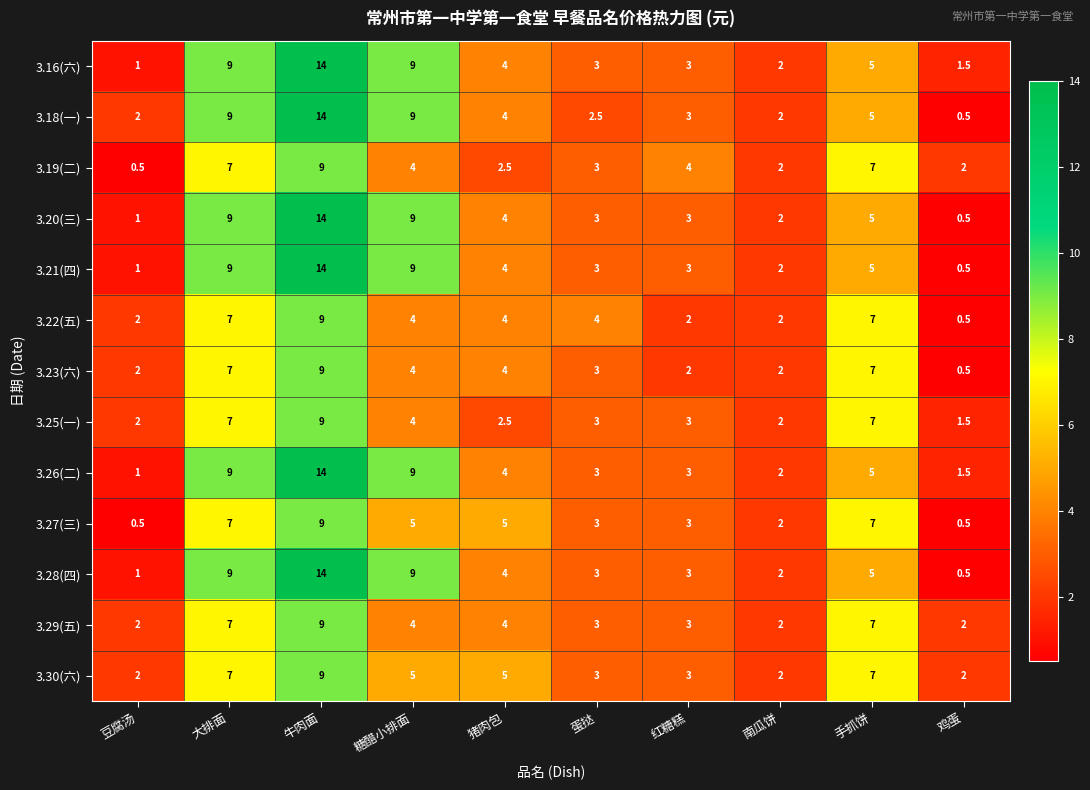

At which category is the sum across all series the highest?

牛肉面